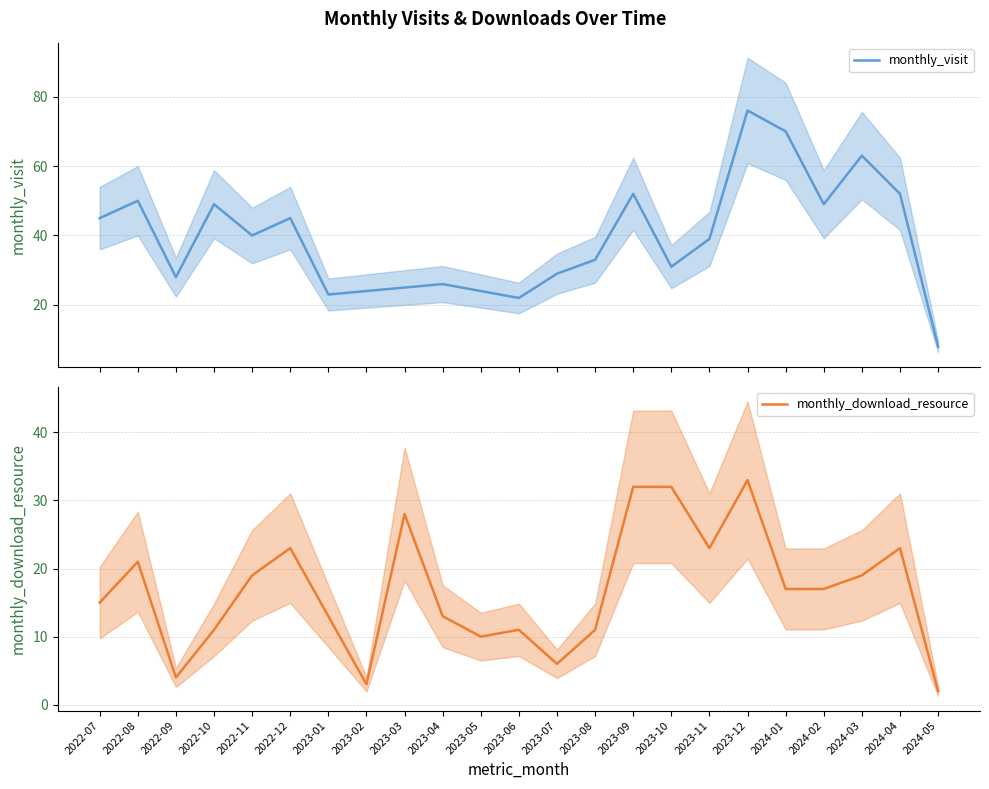

Reading left to right, transcribe all the data shown in this chart.

monthly_visit: 45	50	28	49	40	45	23	24	25	26	24	22	29	33	52	31	39	76	70	49	63	52	8
monthly_download_resource: 15	21	4	11	19	23	13	3	28	13	10	11	6	11	32	32	23	33	17	17	19	23	2